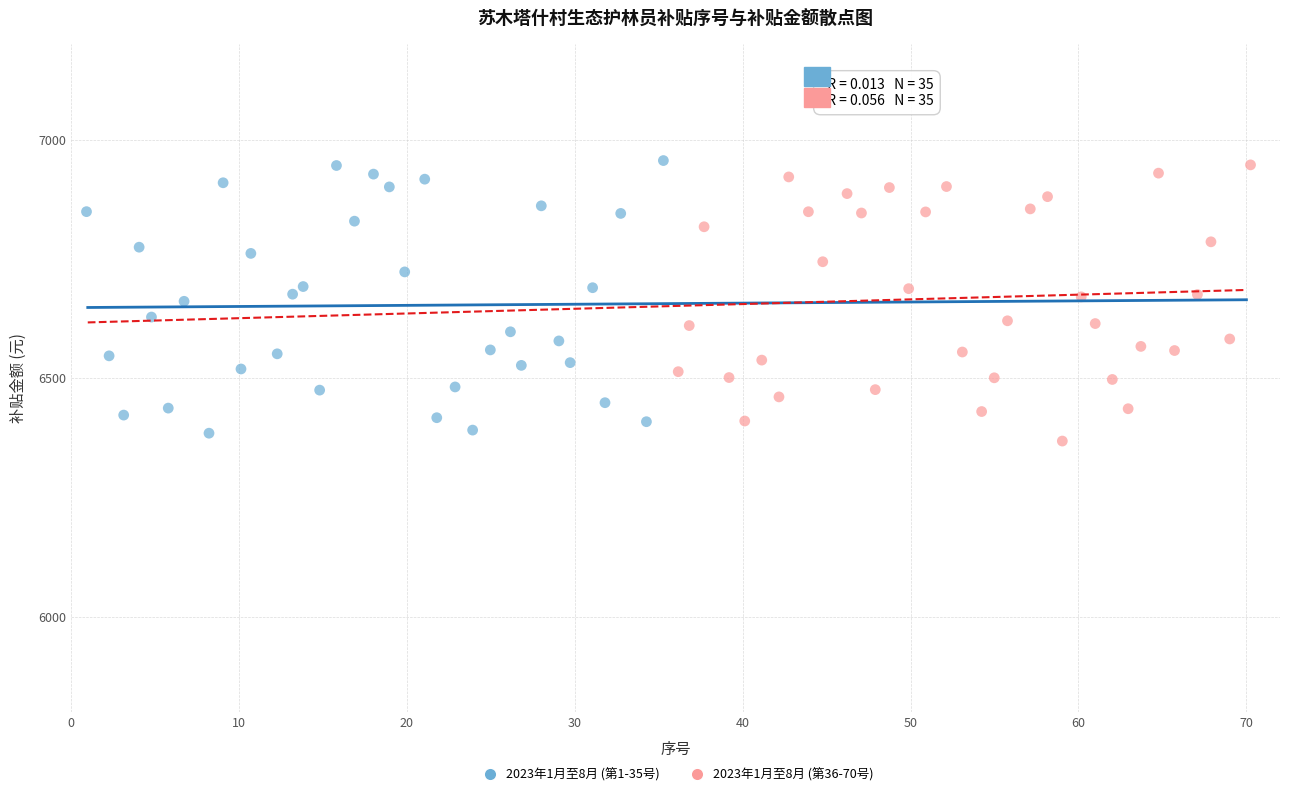

Which series reaches the minimum Y coordinate?

2023年1月至8月 (第36-70号)